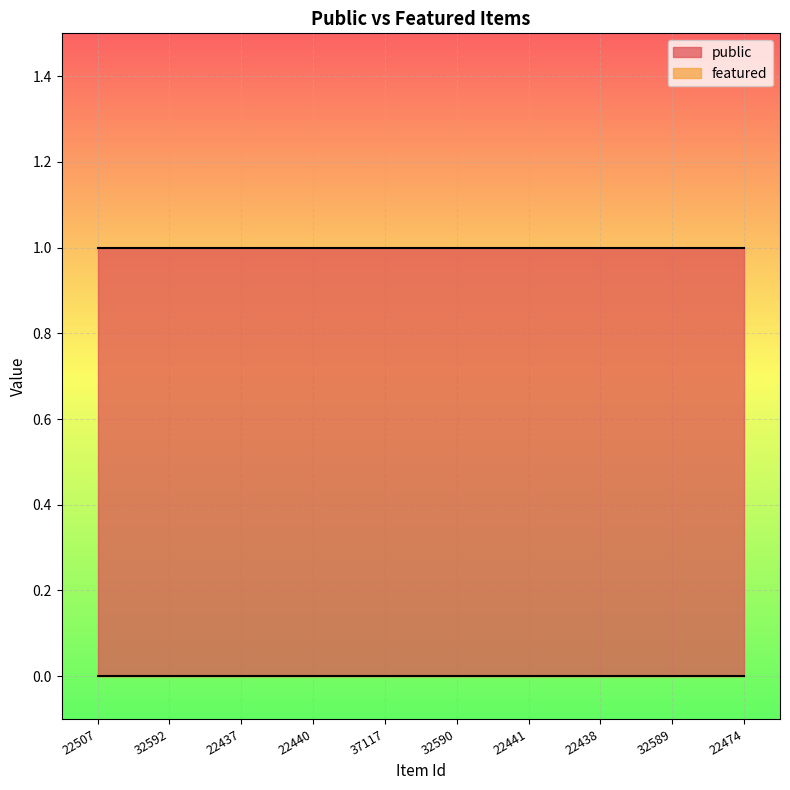

What is the difference between the highest and lowest values at 32590?

1